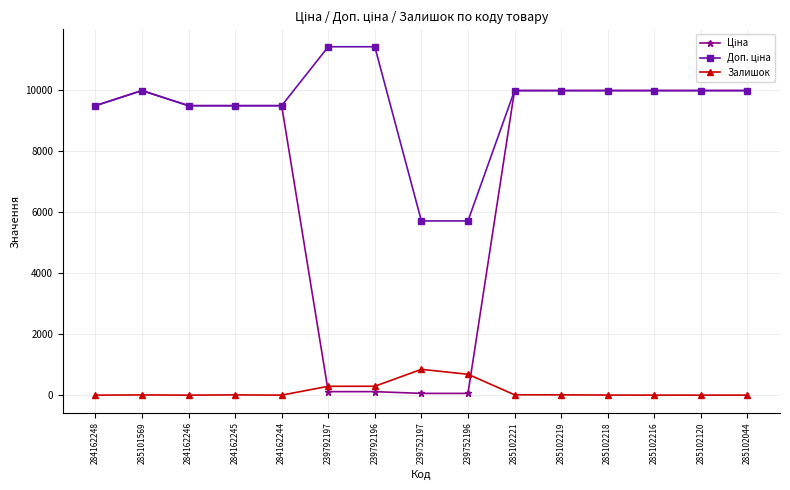

What is the difference between the highest and lowest values at 284162248?

9480.1